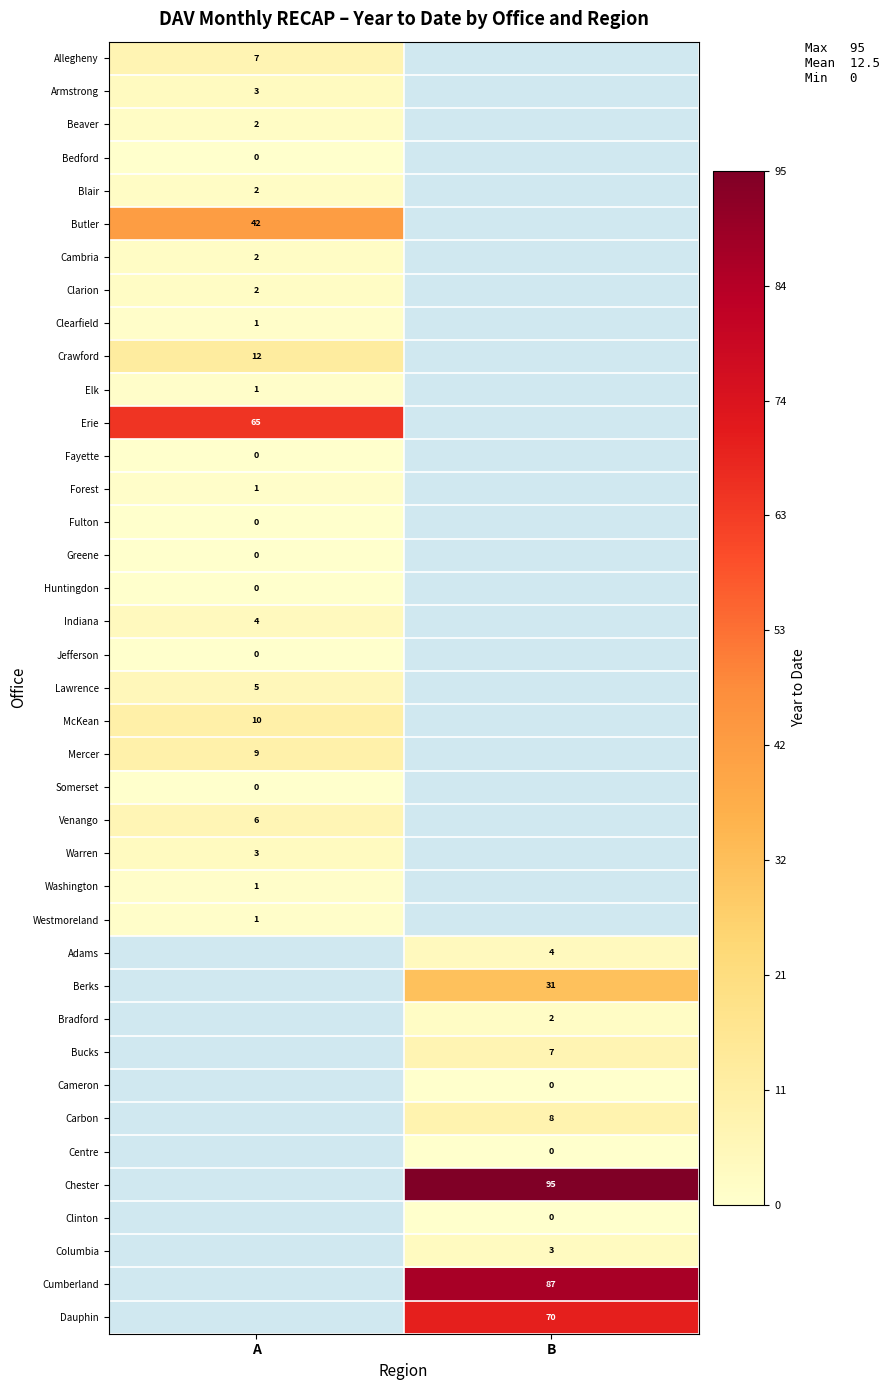

The Berks series shows 31 at B. True or false?

True